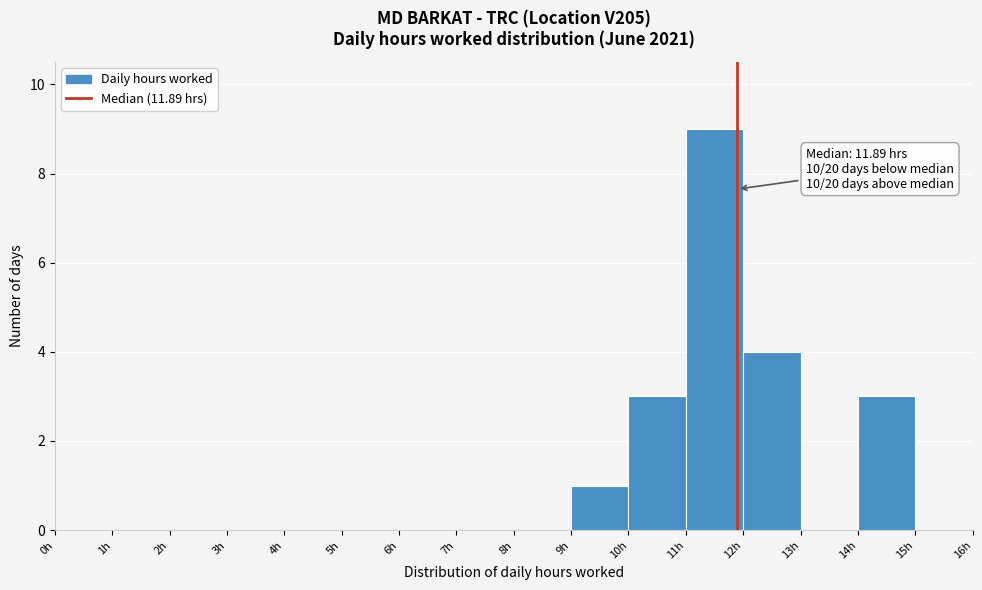

Which range on the x-axis has the tallest bar?

11 to 12